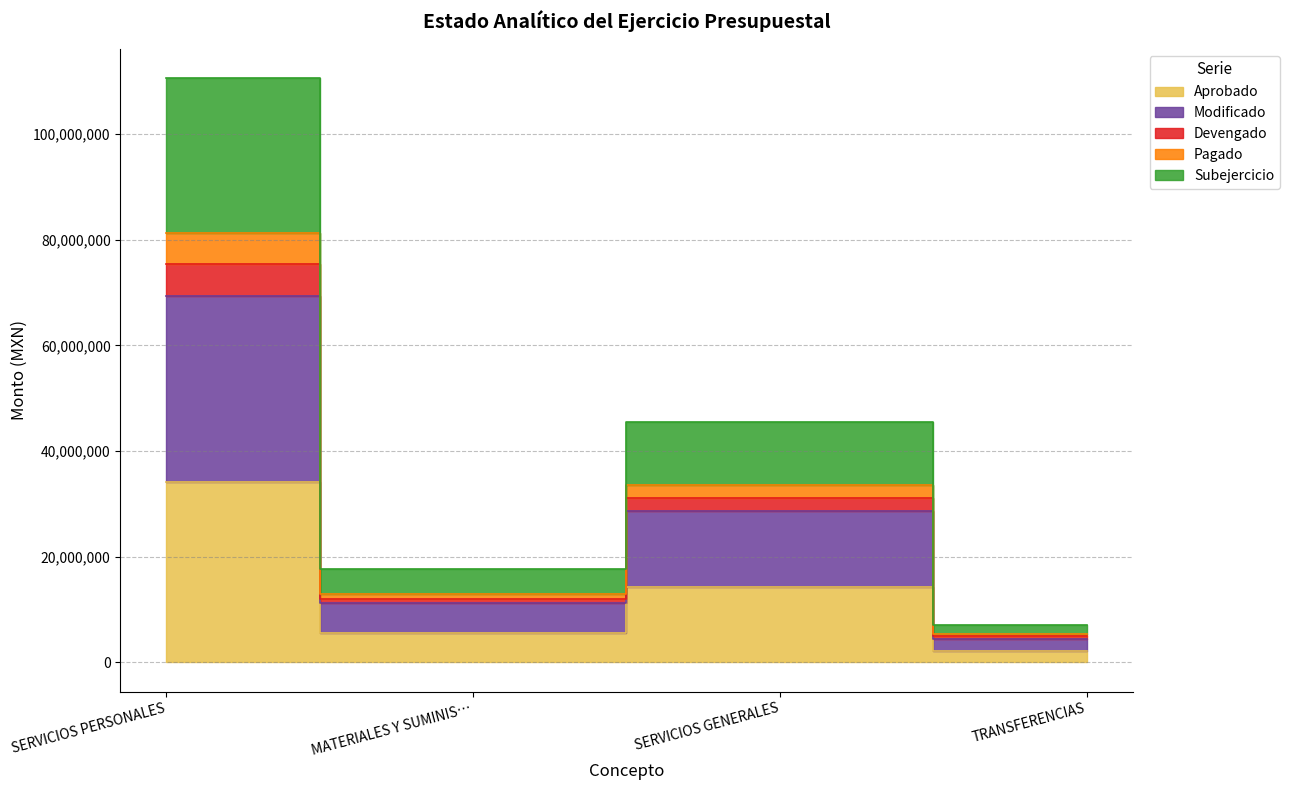

What is the difference between the second highest and minimum values in the Modificado series?

38392430.4